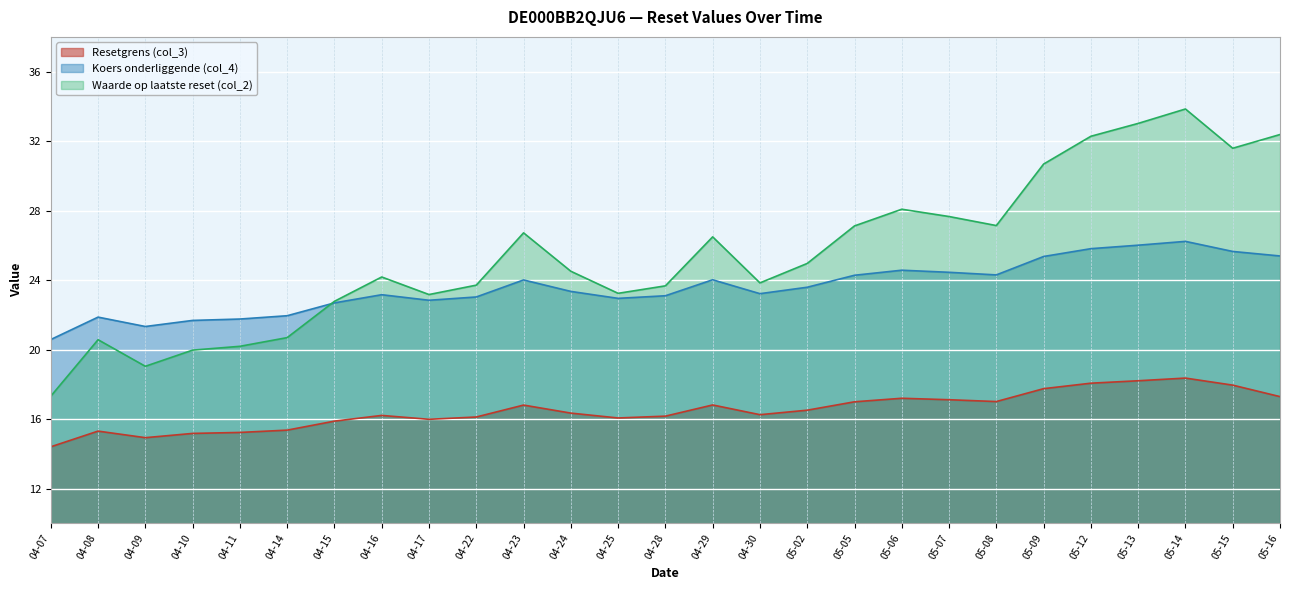

Is it true that Koers onderliggende (col_4) equals 24.6 at 05-06?

True